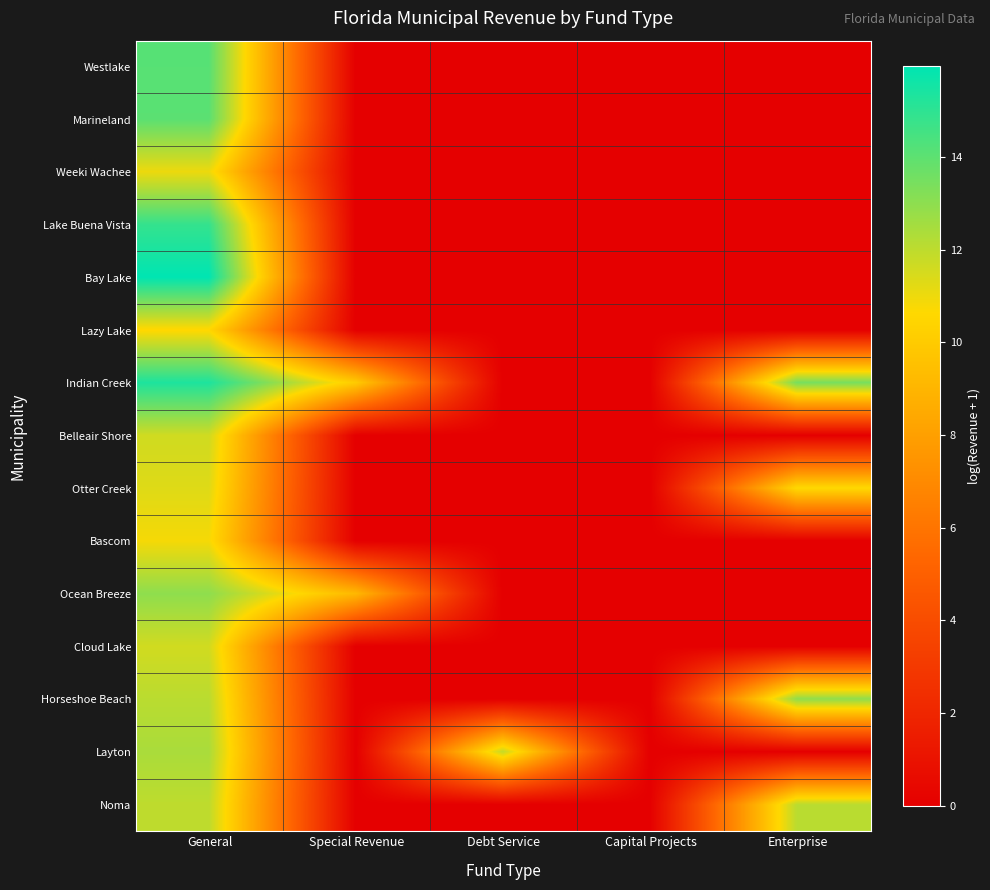

What is the spread (max minus min) of values at Enterprise?

13.5